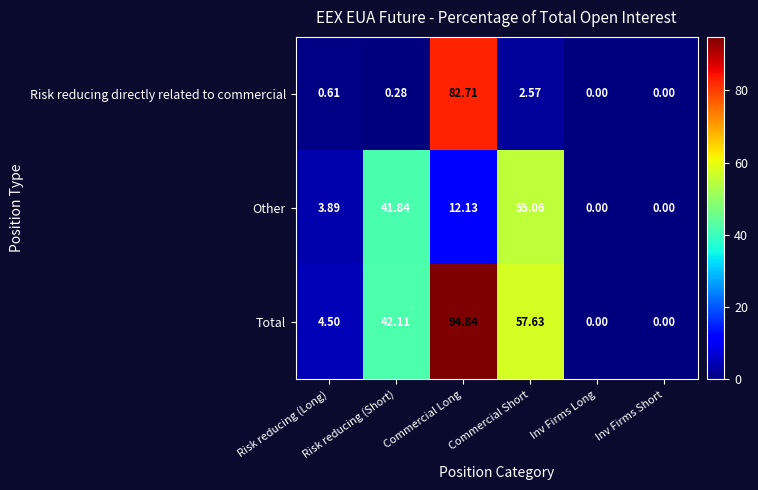

Rank the series by their maximum value, from highest to lowest.

Total, Risk reducing directly related to commercial, Other